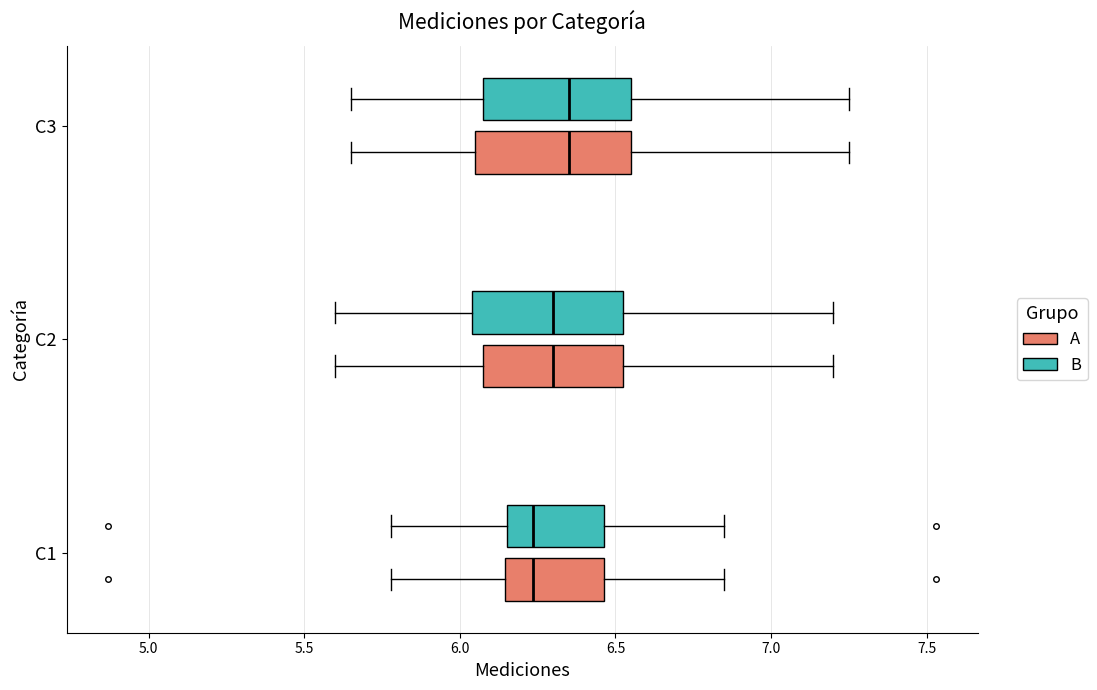

Where is the right edge of the box for C1 (B) on the x-axis? The values are not printed on the chart, so give them approximately, as read against the axis.

6.45